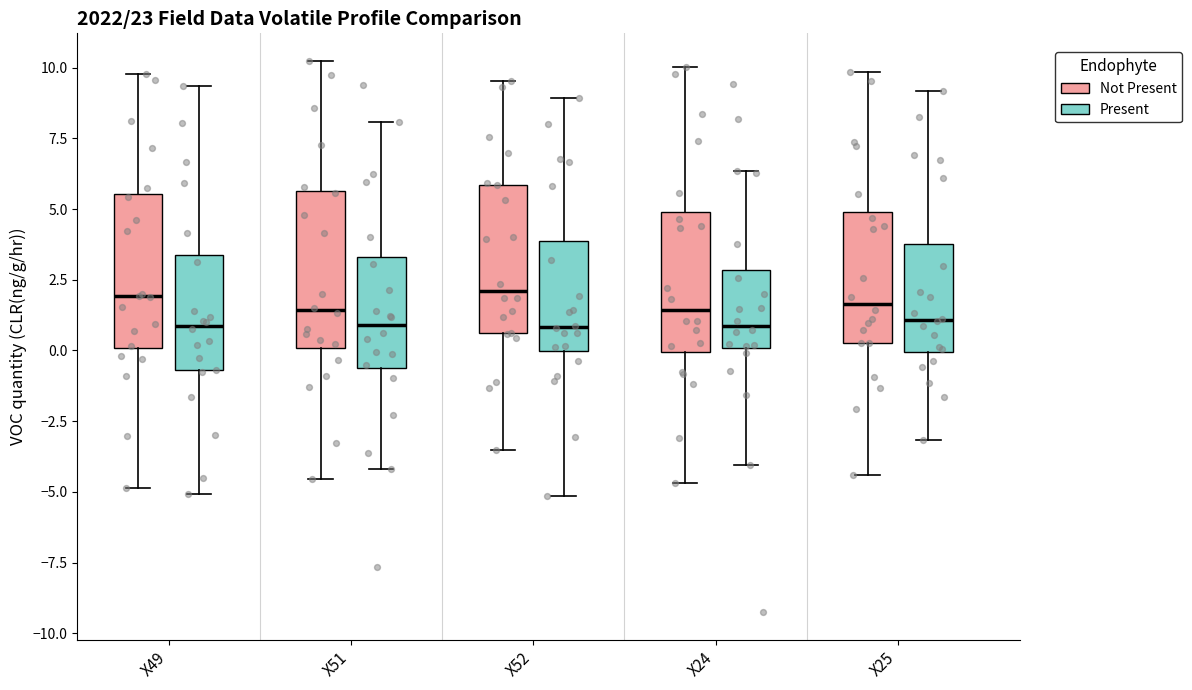

Reading left to right, read every box against the y-axis: the position of its median line, the range the box covers, and the ends of its whiskers. The values are not printed on the chart, so give them approximately, as read against the axis.

X49 (Not Present): median 2.0, box 0.0 to 5.5, whiskers -5.0 to 10.0
X49 (Present): median 1.0, box -0.5 to 3.5, whiskers -5.0 to 9.5
X51 (Not Present): median 1.5, box 0.0 to 5.5, whiskers -4.5 to 10.0
X51 (Present): median 1.0, box -0.5 to 3.5, whiskers -4.0 to 8.0
X52 (Not Present): median 2.0, box 0.5 to 6.0, whiskers -3.5 to 9.5
X52 (Present): median 1.0, box 0.0 to 4.0, whiskers -5.0 to 9.0
X24 (Not Present): median 1.5, box 0.0 to 5.0, whiskers -4.5 to 10.0
X24 (Present): median 1.0, box 0.0 to 3.0, whiskers -4.0 to 6.5
X25 (Not Present): median 1.5, box 0.5 to 5.0, whiskers -4.5 to 10.0
X25 (Present): median 1.0, box 0.0 to 4.0, whiskers -3.0 to 9.0